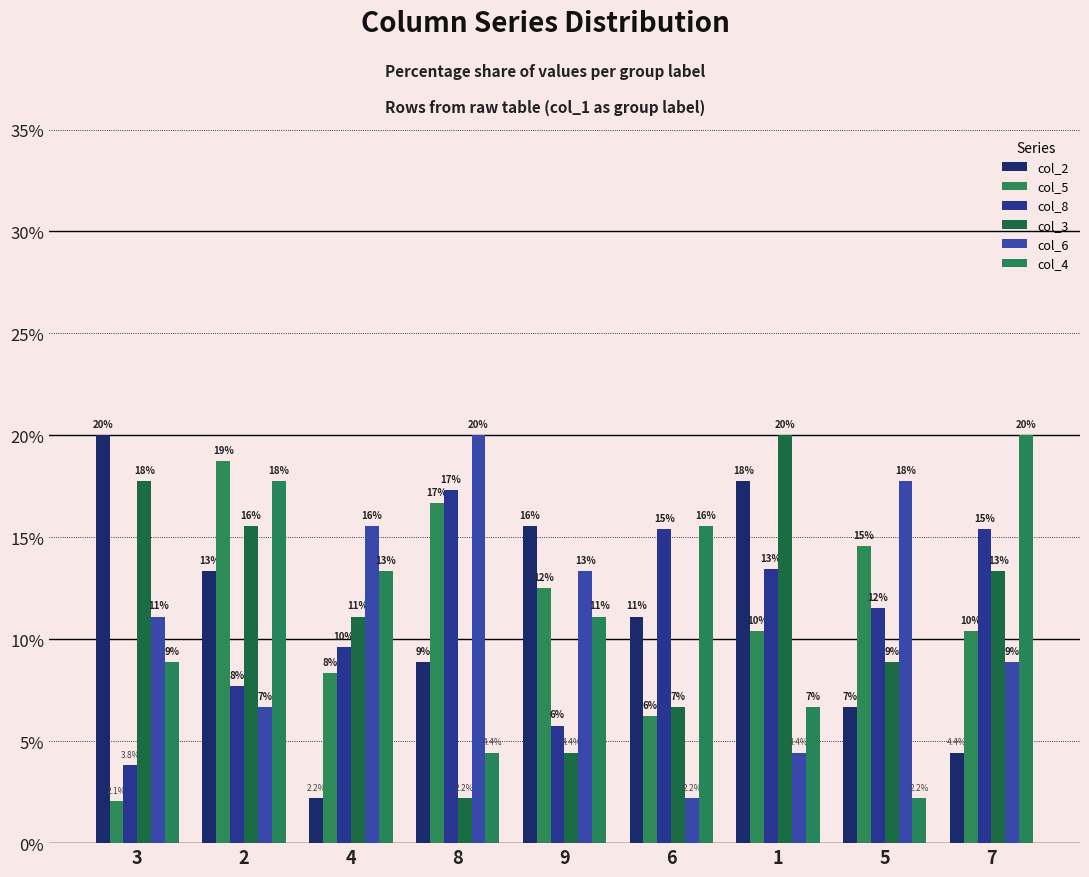

Does the chart contain stacked bars?

No